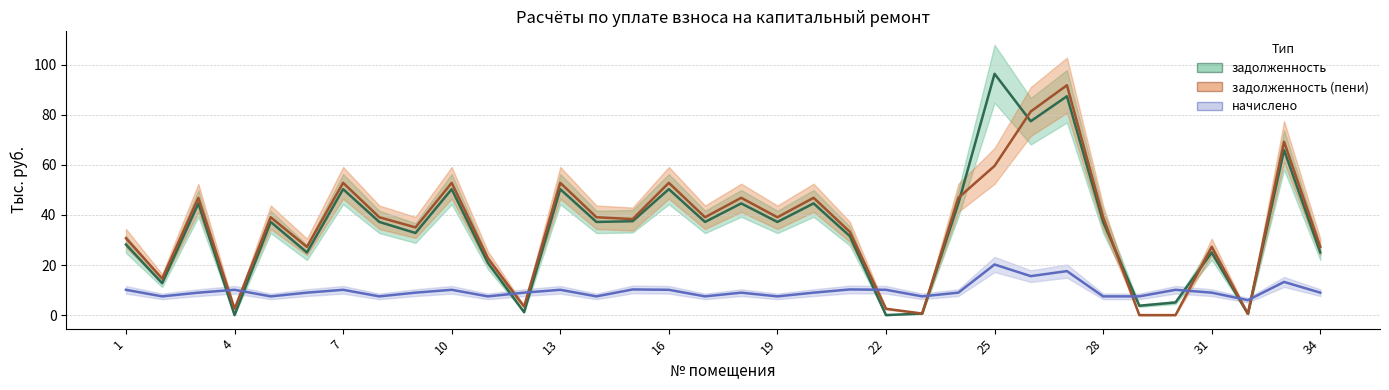

What is the difference between the highest and lowest values at 15?

28.1